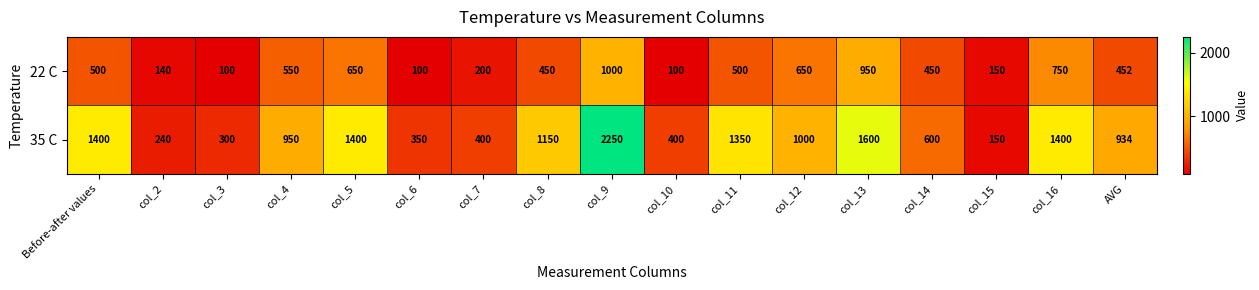

Which series has the widest spread of values?

35 C